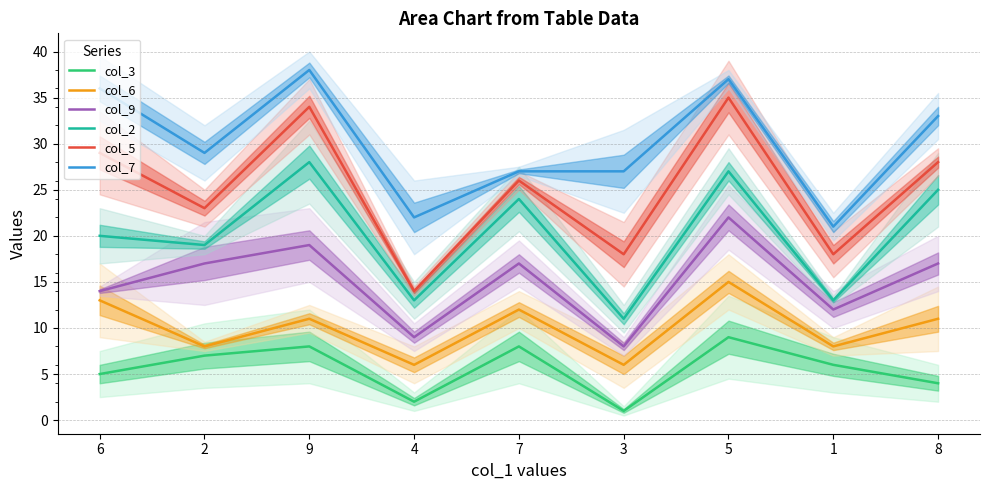

How many values in the col_5 series are below 26?

4